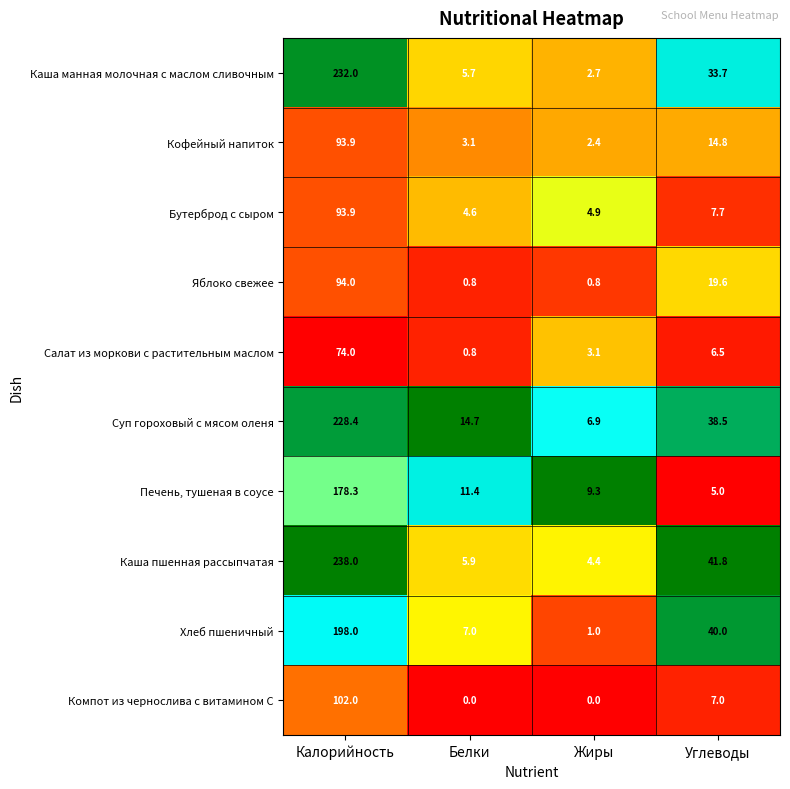

Which series has the widest spread of values?

Каша пшенная рассыпчатая